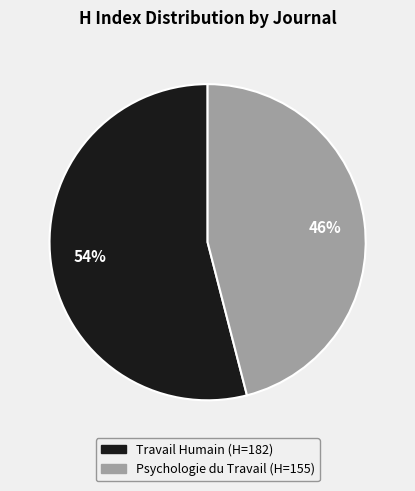

How many slices are in this pie chart?

2